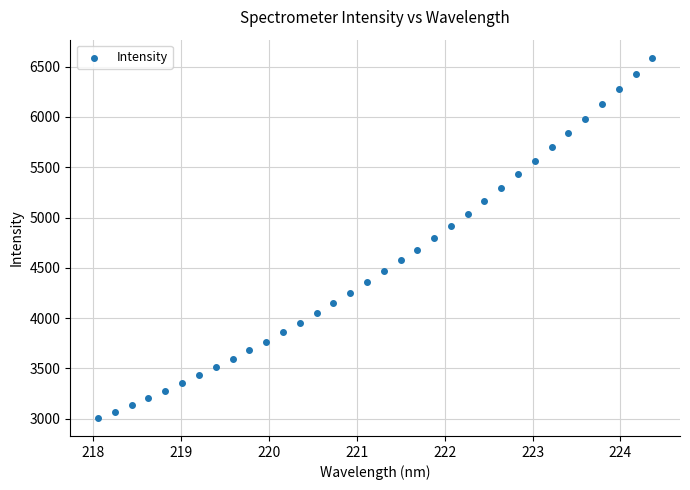

What is the range of X values (max minus min)?

6.3